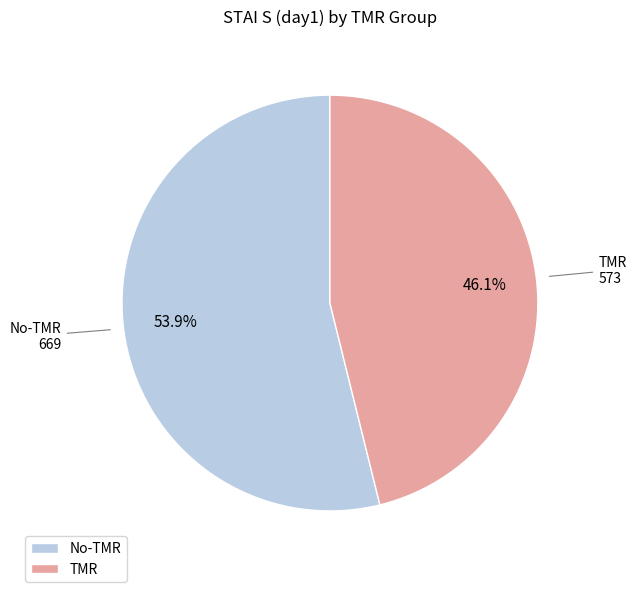

Which category accounts for the majority?

No-TMR